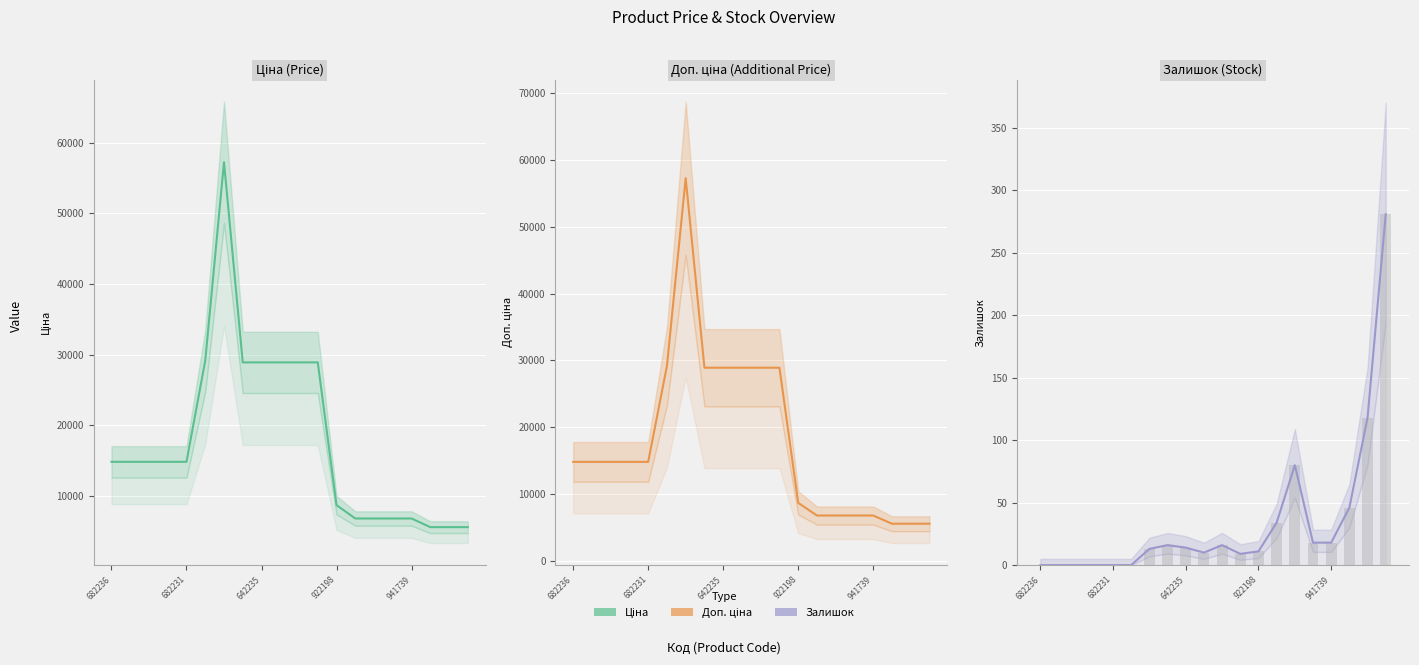

How many series are shown in this chart?

3